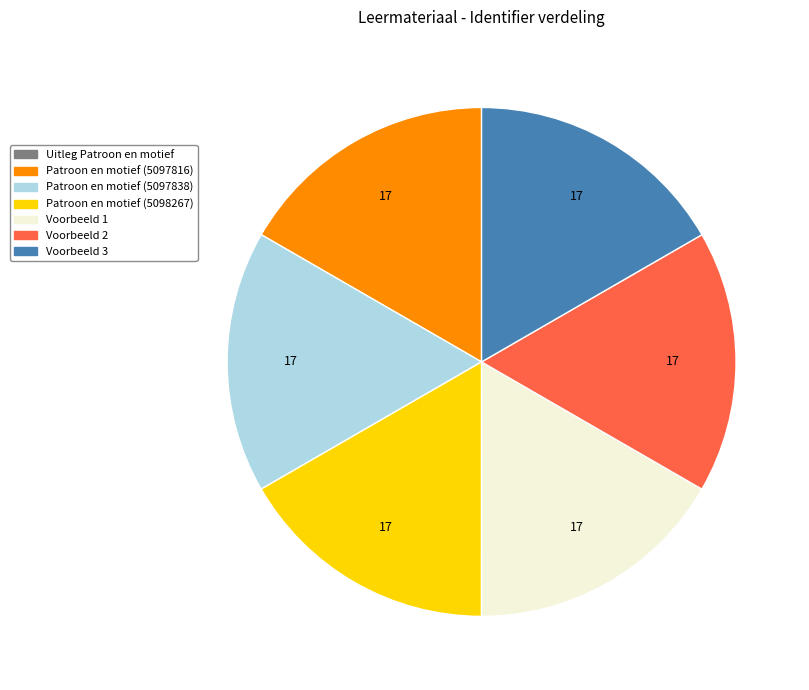

Is there a majority slice in this chart?

No